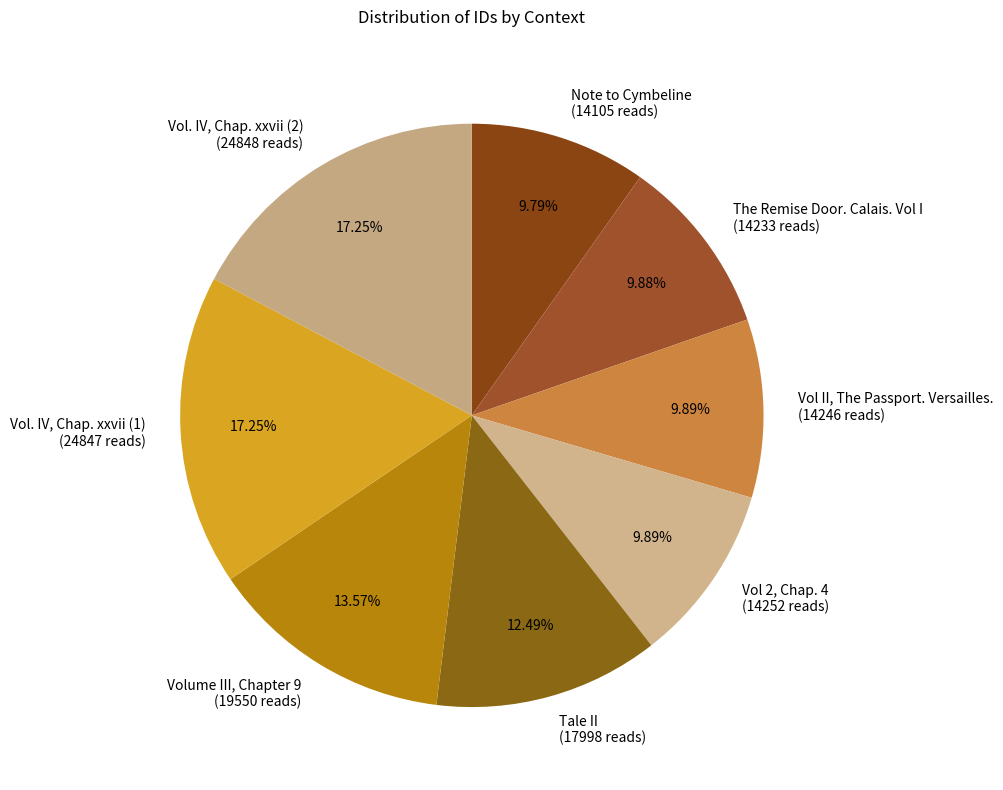

What percentage is NOT represented by Note to Cymbeline?

90.2%